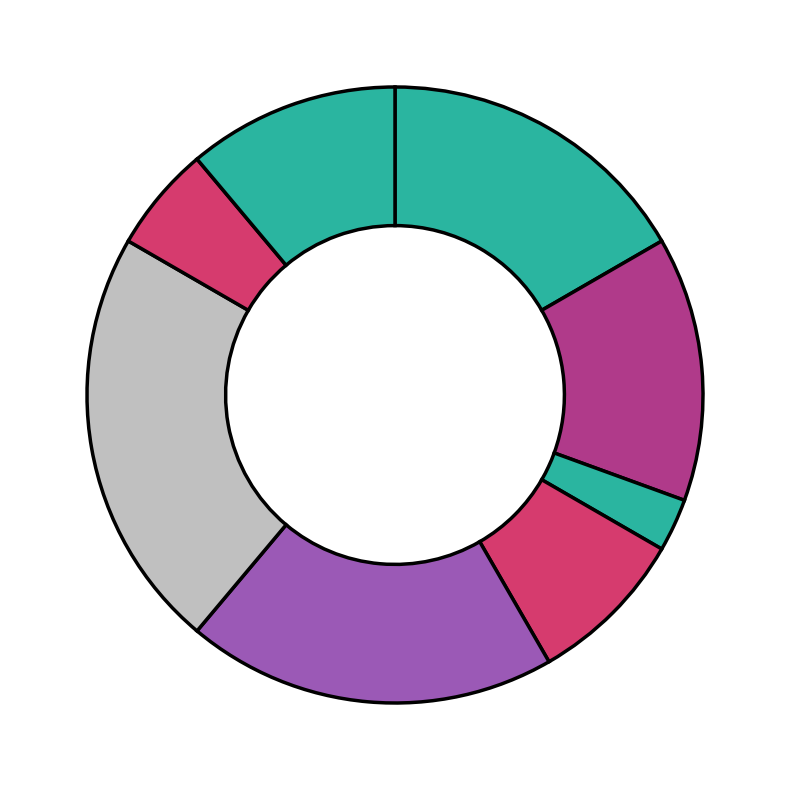

To the nearest percent, what is the difference between the largest and smallest slice percentages?

19%